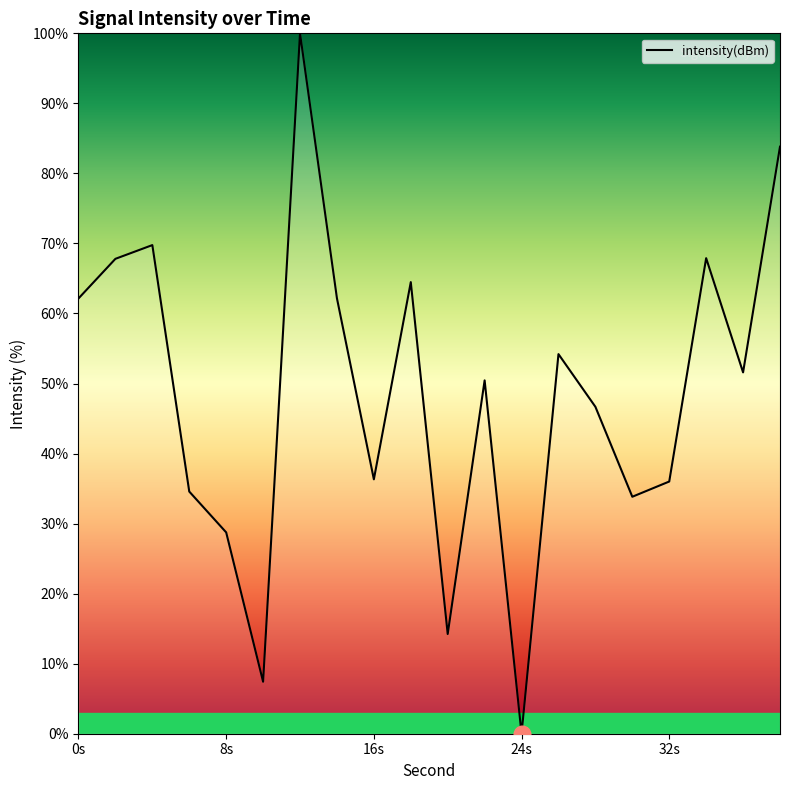

What is the difference between the maximum and minimum values?

100.0